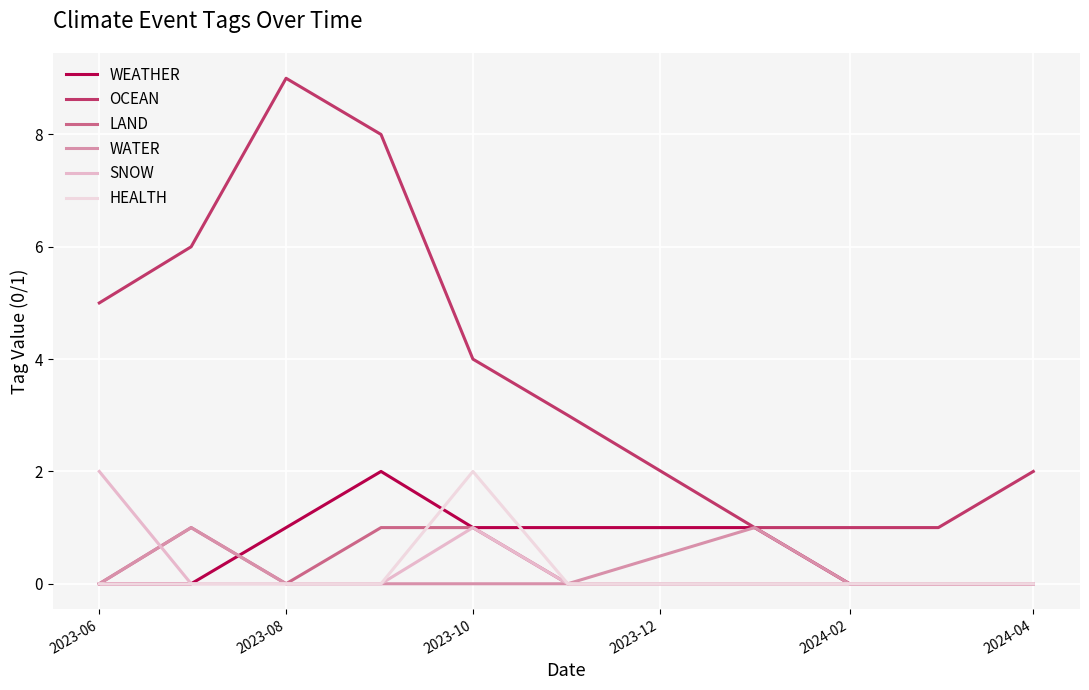

Does the chart have visible grid lines?

Yes